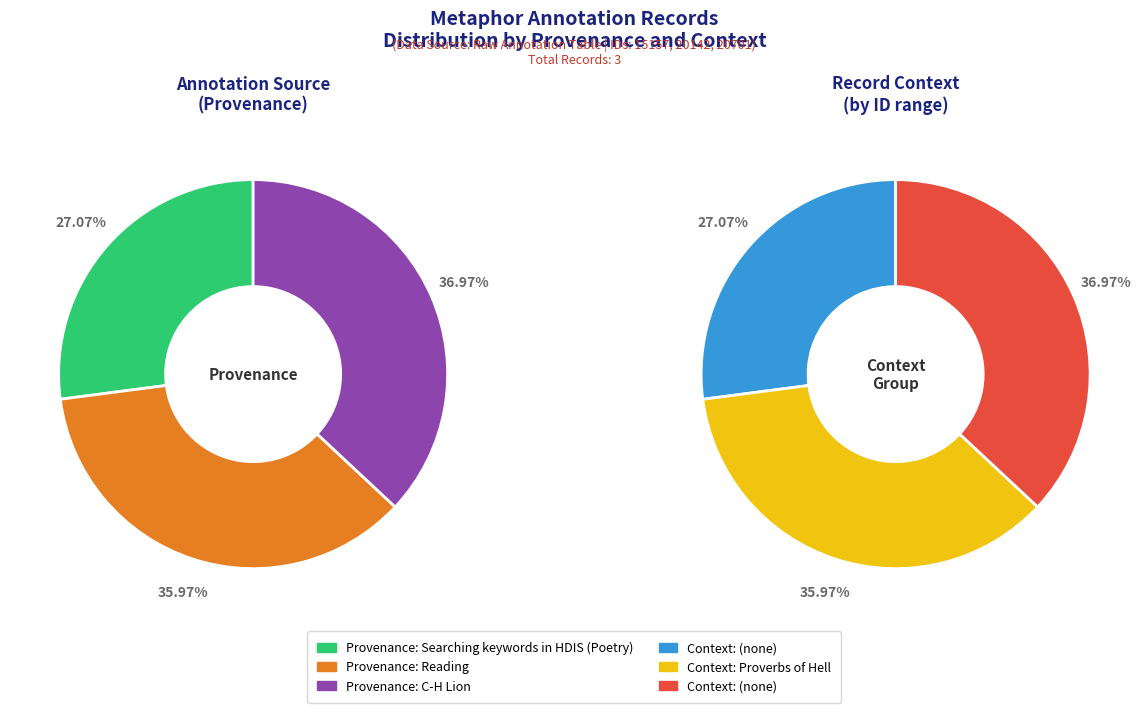

To the nearest percent, what portion does 2 represent?

37%